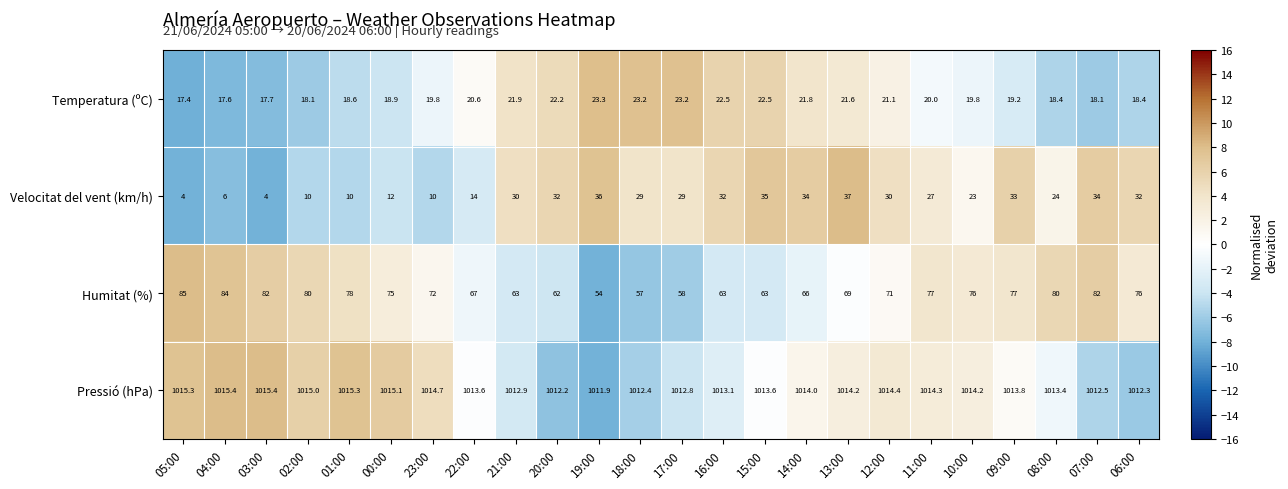

What is the spread (max minus min) of values at 12:00?

993.3